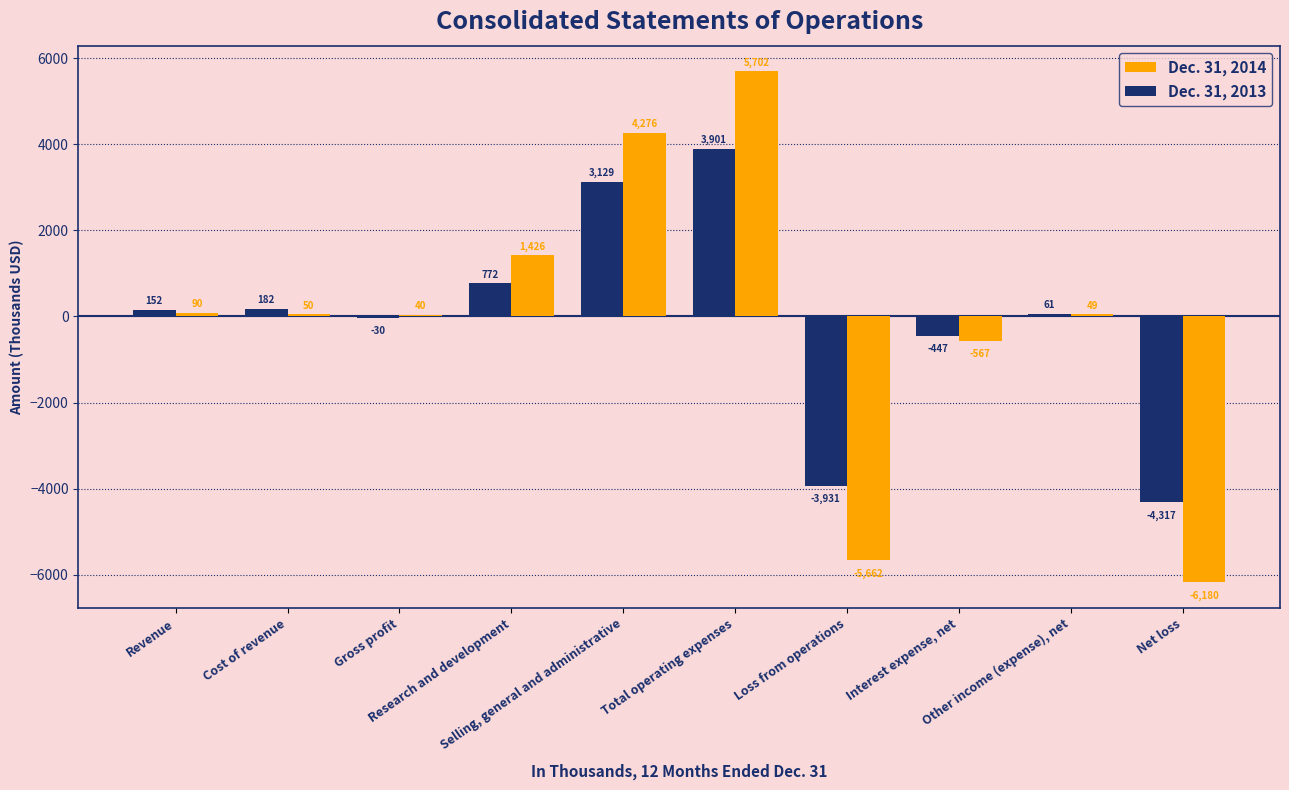

How many groups of bars are there?

10